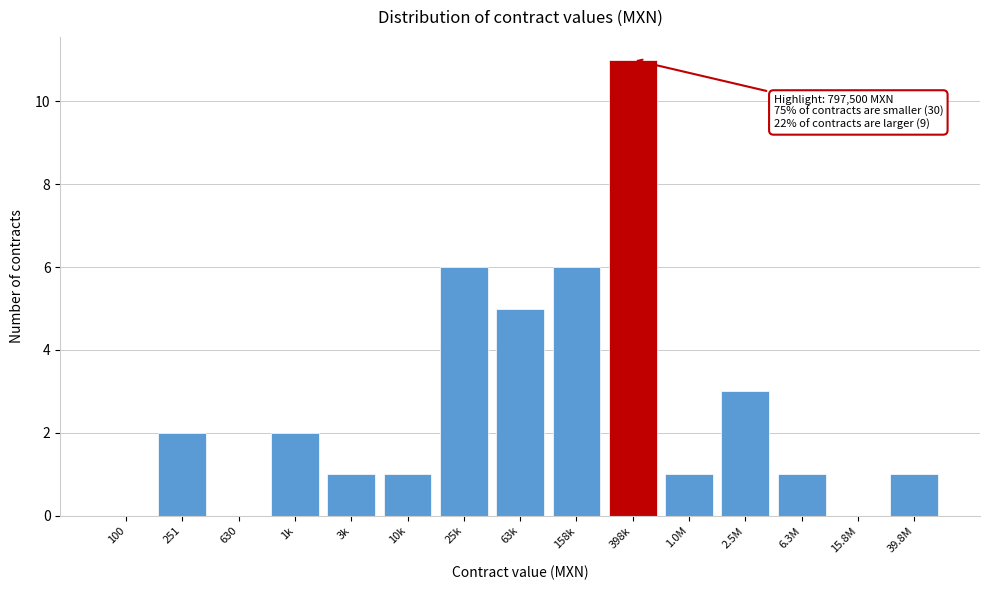

Reading left to right, extract all data points from this chart.

100=0	251=2	630=0	1k=2	3k=1	10k=1	25k=6	63k=5	158k=6	398k=11	1.0M=1	2.5M=3	6.3M=1	15.8M=0	39.8M=1